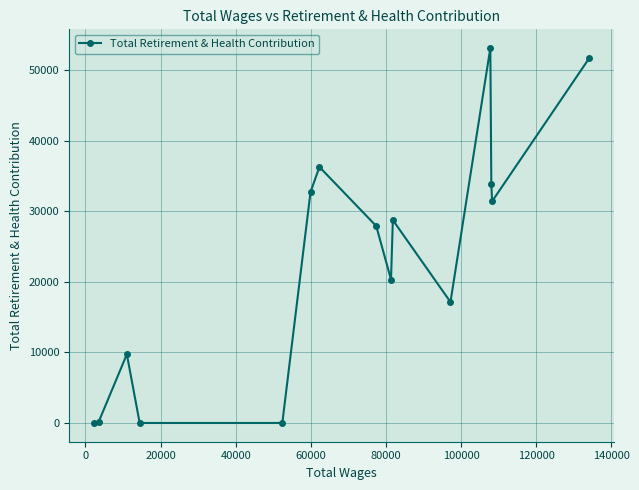

How many interior local peaks (higher than both neighbors) does the data have?

4